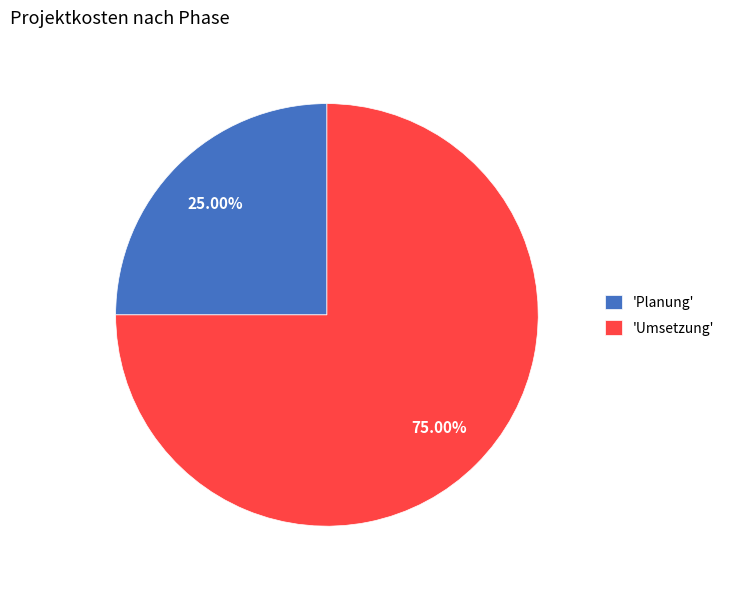

Approximately how many times larger is the value at 'Umsetzung' compared to 'Planung'?

3.0